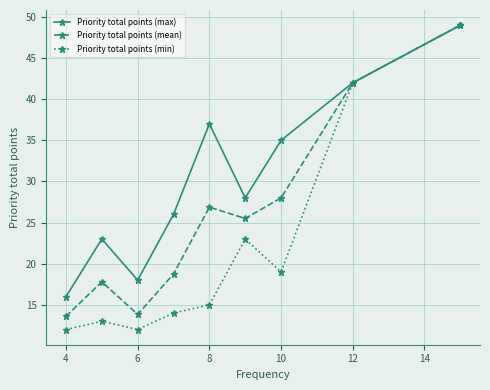

True or false: Priority total points (min) has more than 2 points higher than both neighbors.

False